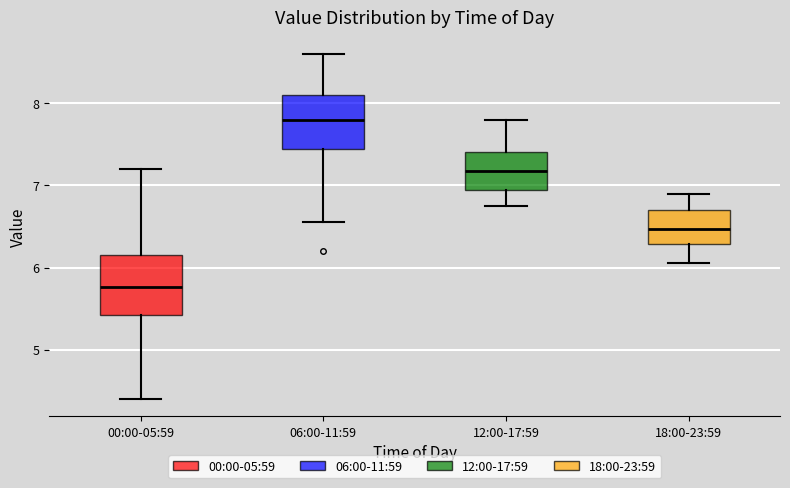

Reading left to right, read every box against the y-axis: the position of its median line, the range the box covers, and the ends of its whiskers. The values are not printed on the chart, so give them approximately, as read against the axis.

00:00-05:59: median 5.8, box 5.4 to 6.2, whiskers 4.4 to 7.2
06:00-11:59: median 7.8, box 7.4 to 8.1, whiskers 6.6 to 8.6
12:00-17:59: median 7.2, box 7.0 to 7.4, whiskers 6.8 to 7.8
18:00-23:59: median 6.5, box 6.3 to 6.7, whiskers 6.1 to 6.9